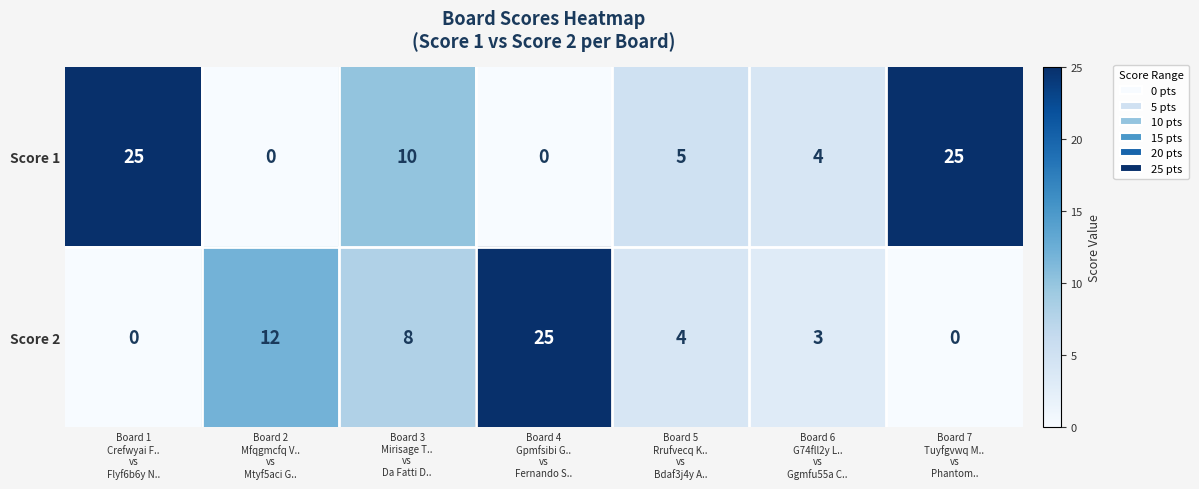

What is the difference between the maximum and second lowest values in the Score 1 series?

25